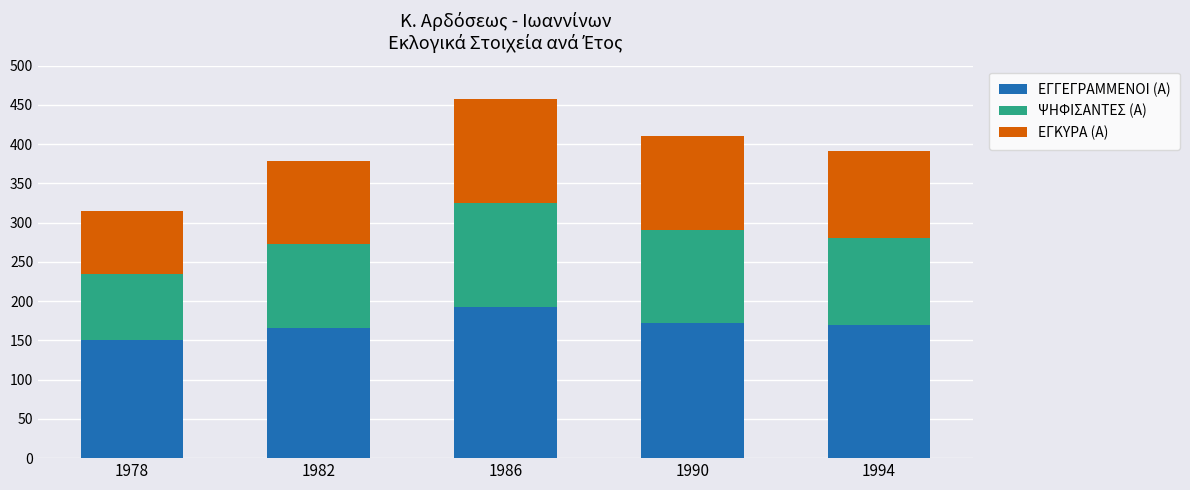

Is it true that ΕΓΓΕΓΡΑΜΜΕΝΟΙ (Α) equals 67 at 1990?

False